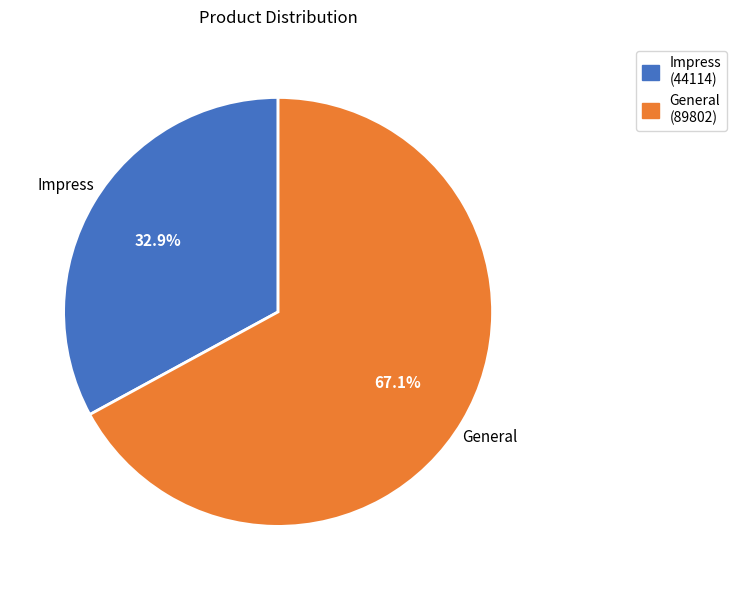

Between Impress and General, which is larger?

General